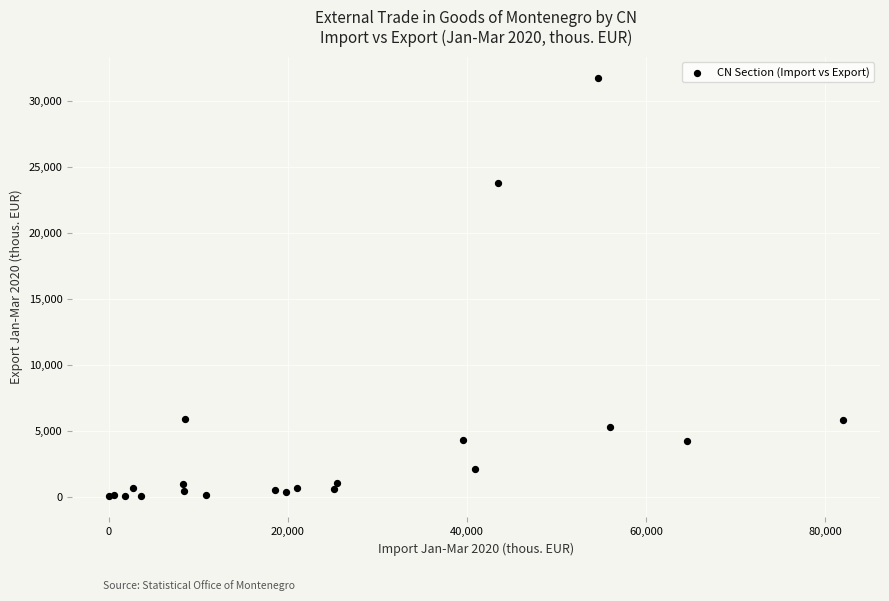

What Y value in the scatter plot is closest to 15897?

23811.6